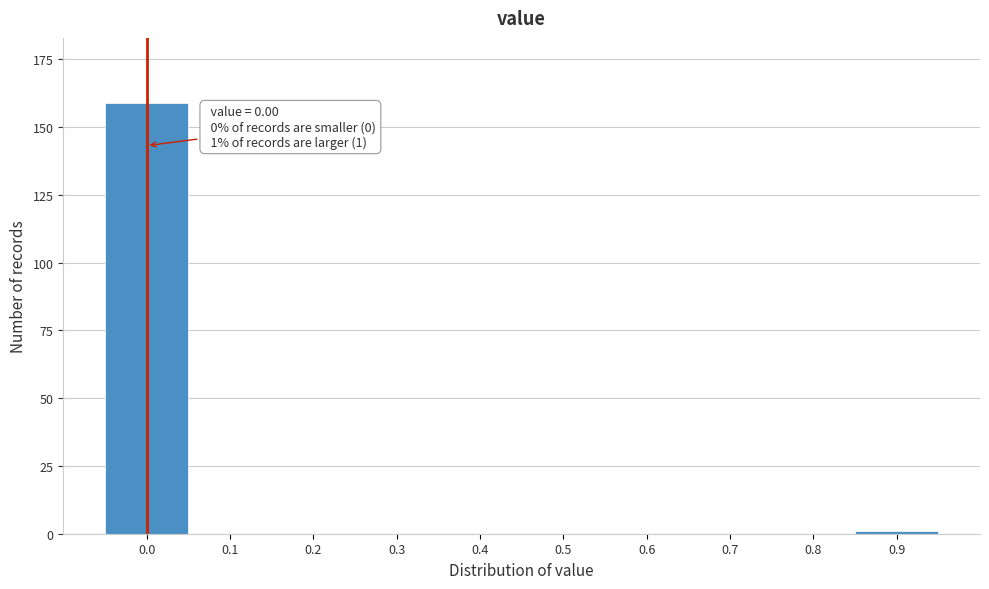

Reading left to right, transcribe all the data shown in this chart.

0.0=159	0.1=0	0.2=0	0.3=0	0.4=0	0.5=0	0.6=0	0.7=0	0.8=0	0.9=1